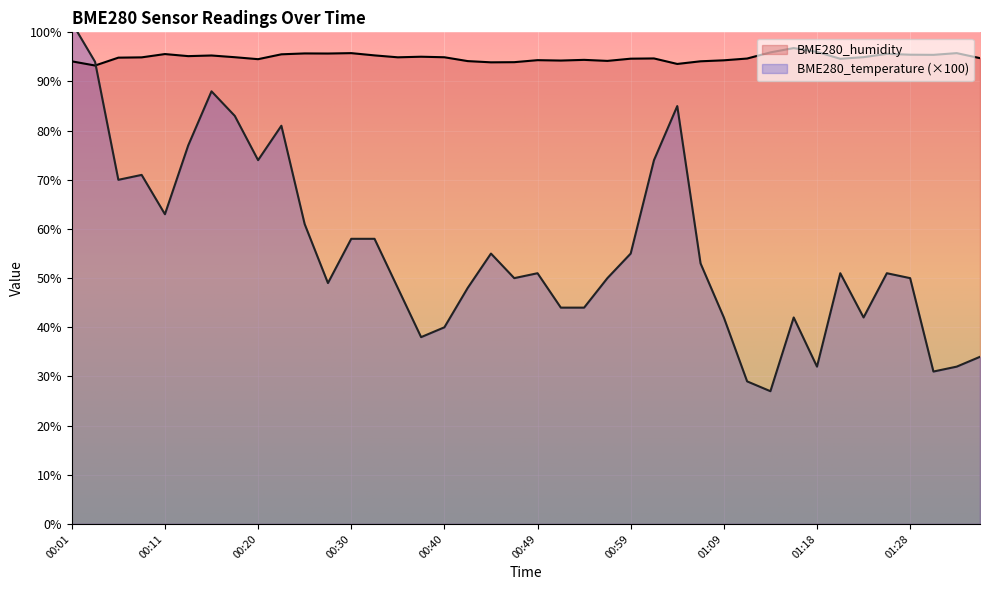

Is it true that BME280_temperature equals 19.8 at 01:16?

False